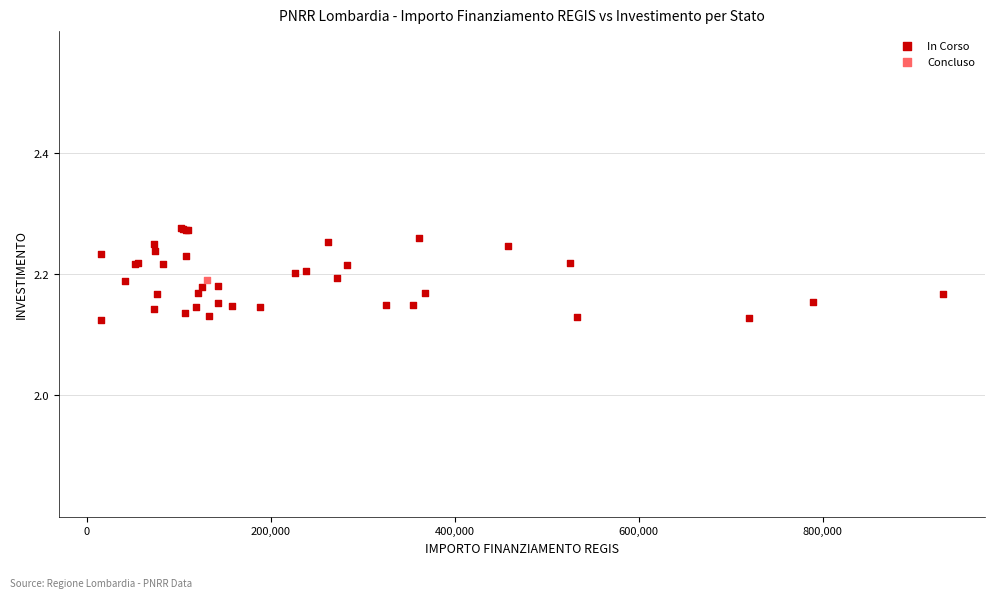

What are all the series names shown in the legend?

In Corso, Concluso